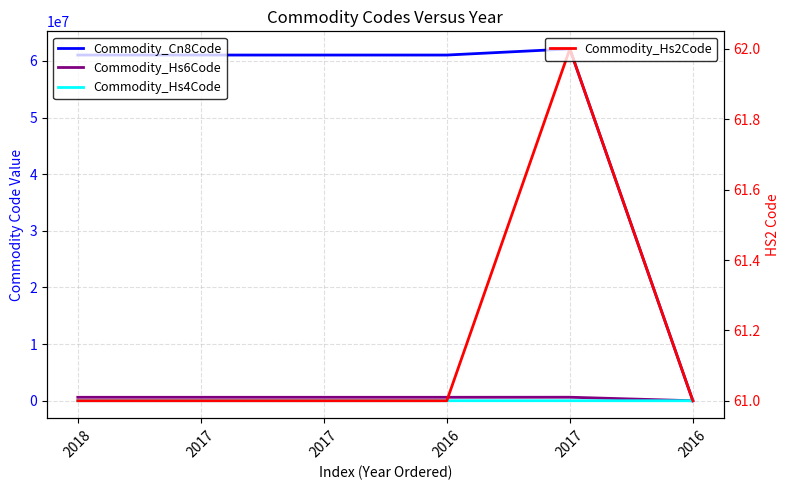

Which series has the largest total across all categories?

Commodity_Cn8Code